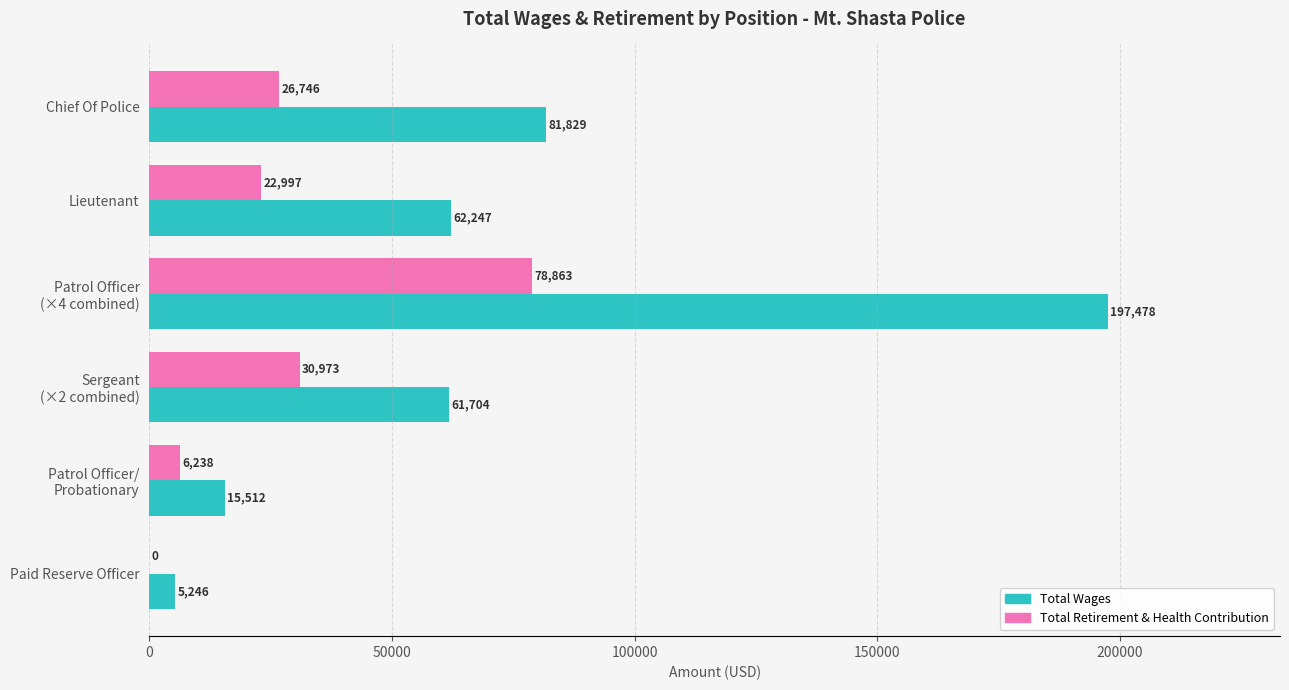

Which series has the widest spread of values?

Total Wages